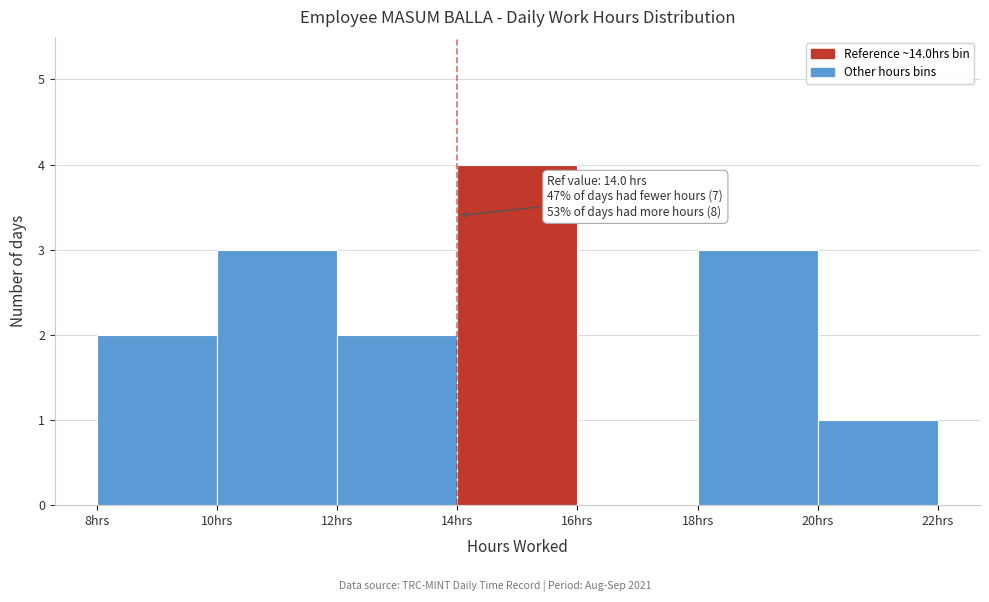

Over which range of the x-axis is the bar tallest?

14 to 16